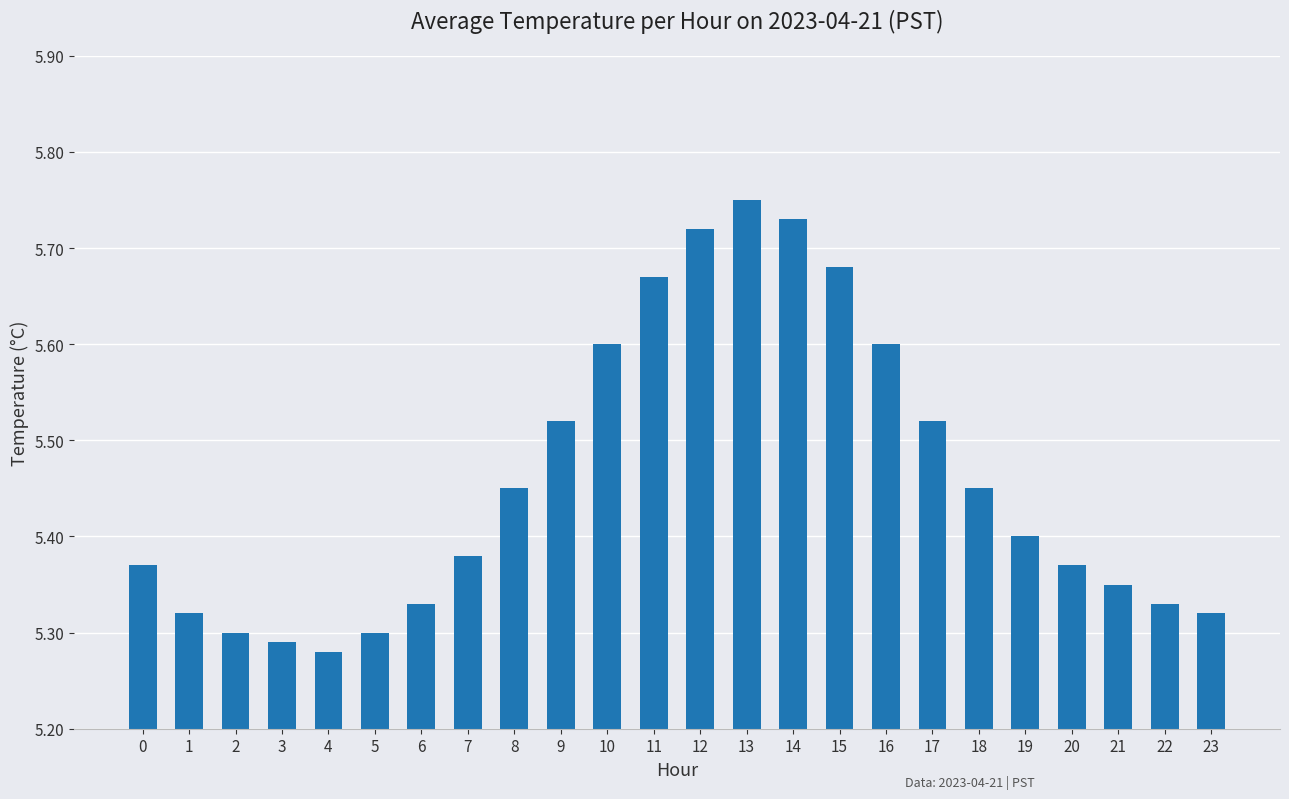

Which category has the highest value across all series?

13